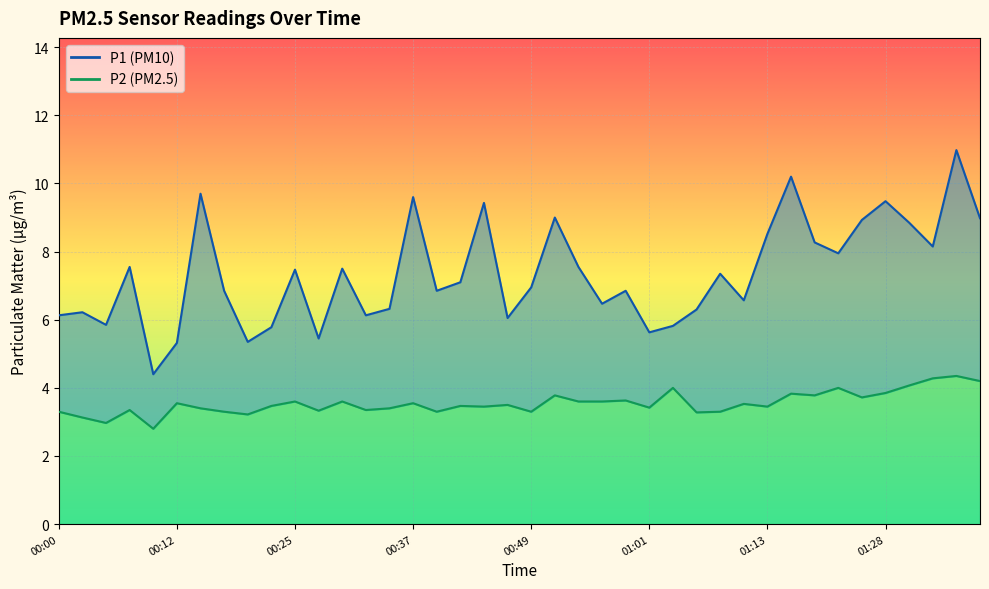

What position from the left is 00:12?

6